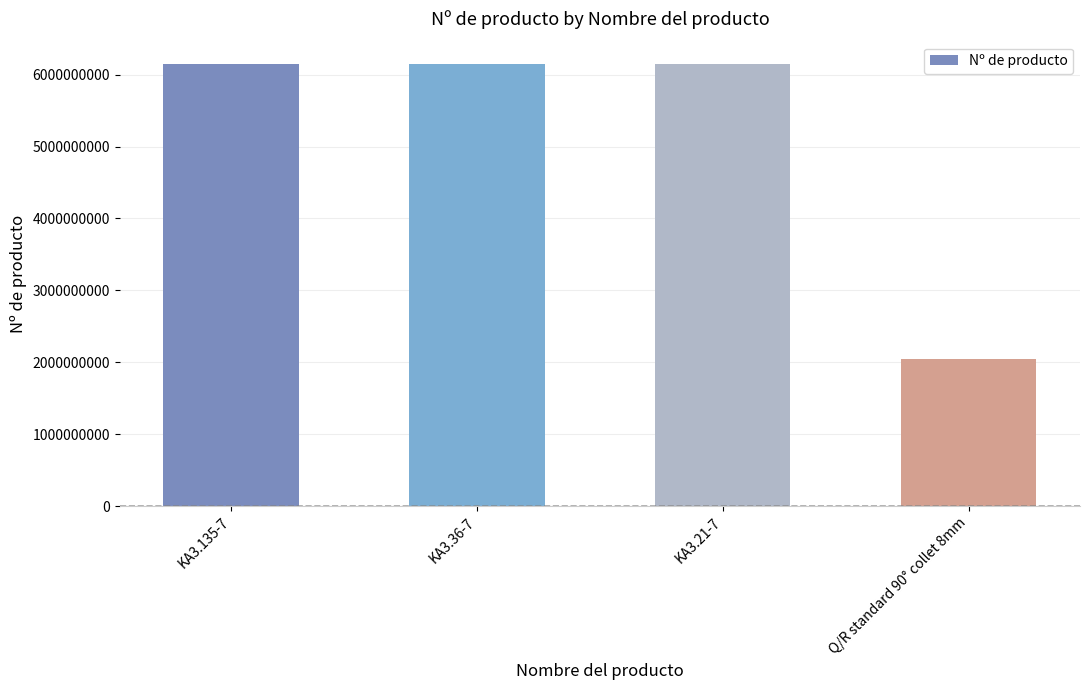

How many bars are there in total?

4